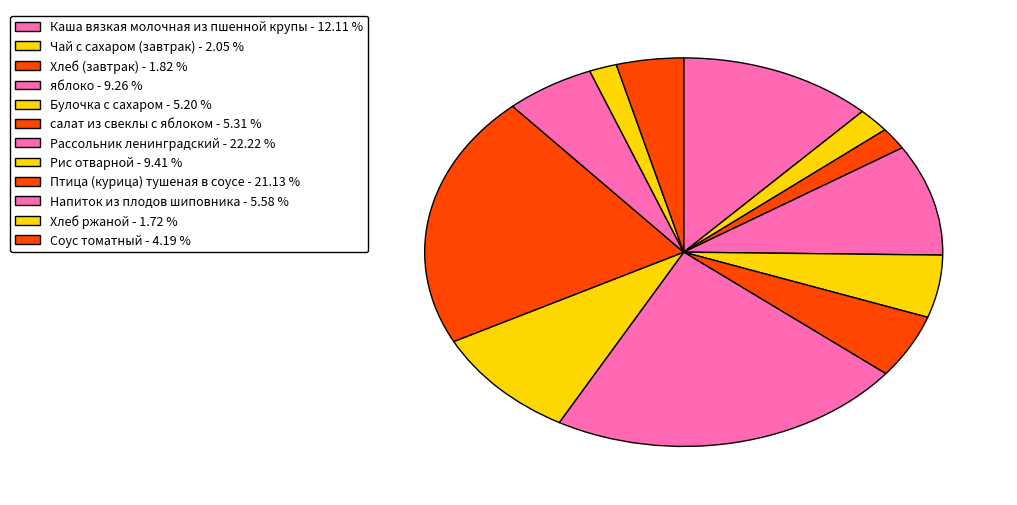

What is the total percentage of Булочка с сахаром and яблоко?

14.5%